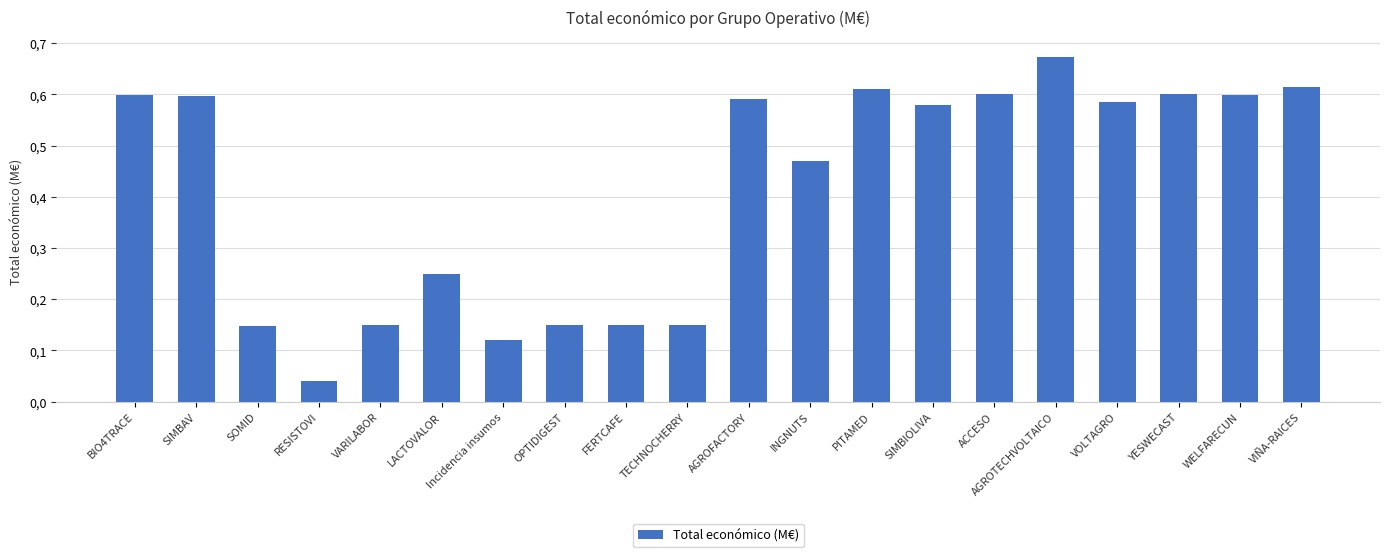

Rank the categories by value from lowest to highest.

RESISTOVI, Incidencia insumos, SOMID, TECHNOCHERRY, VARILABOR, OPTIDIGEST, FERTCAFE, LACTOVALOR, INGNUTS, SIMBIOLIVA, VOLTAGRO, AGROFACTORY, SIMBAV, WELFARECUN, BIO4TRACE, ACCESO, YESWECAST, PITAMED, VIÑA-RAICES, AGROTECHVOLTAICO